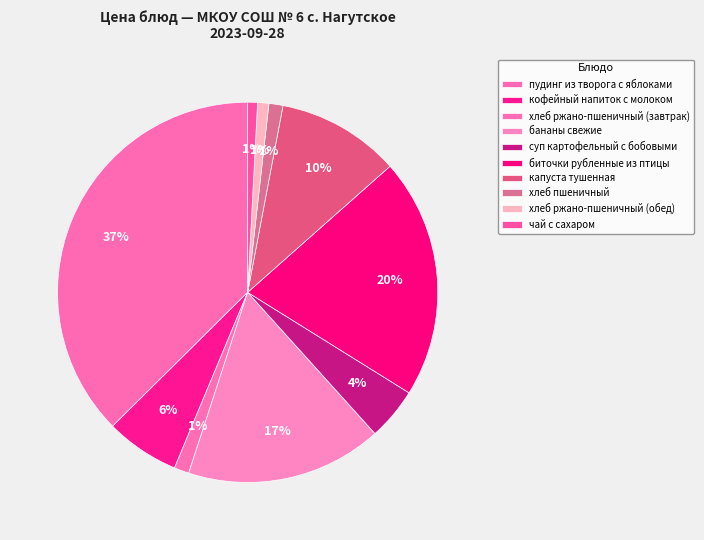

To the nearest percent, what is the difference between the кофейный напиток с молоком and чай с сахаром slice percentages?

5%